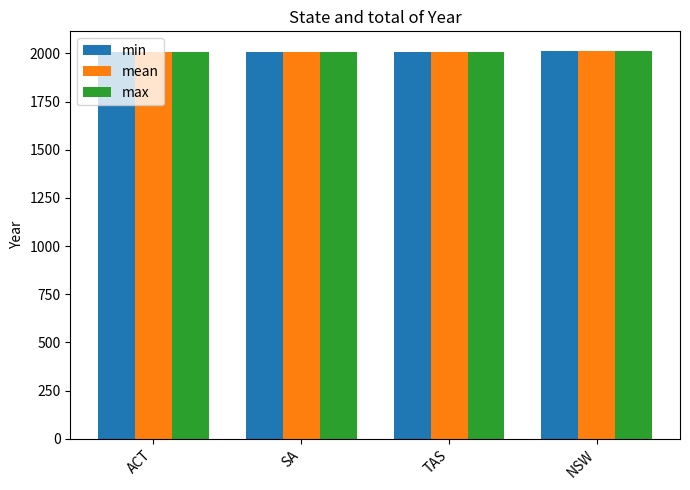

What is the sum of all min values?

8037.0